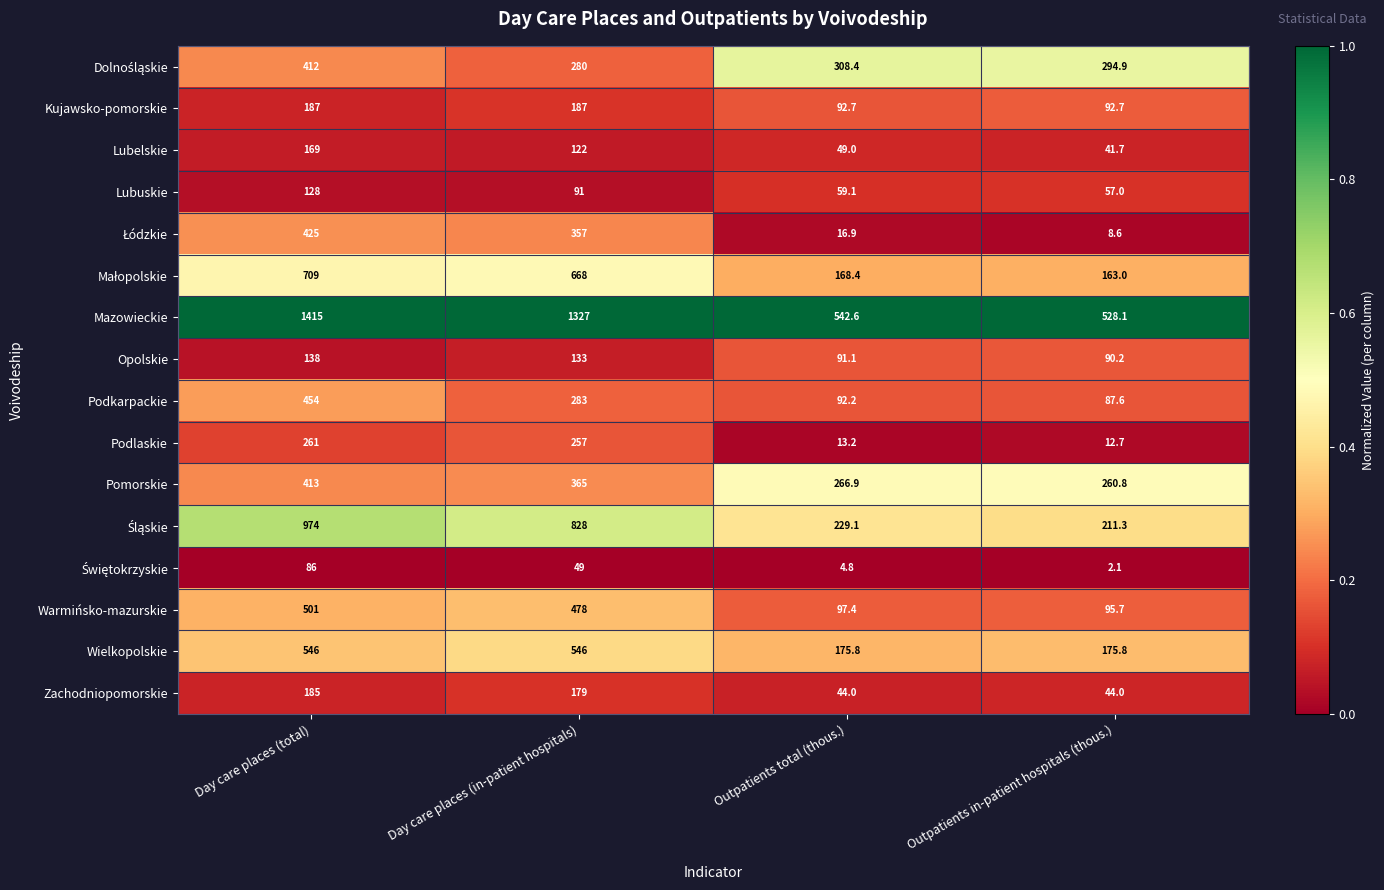

List the labels in order of Pomorskie value, largest first.

Day care places (total), Day care places (in-patient hospitals), Outpatients total (thous.), Outpatients in-patient hospitals (thous.)